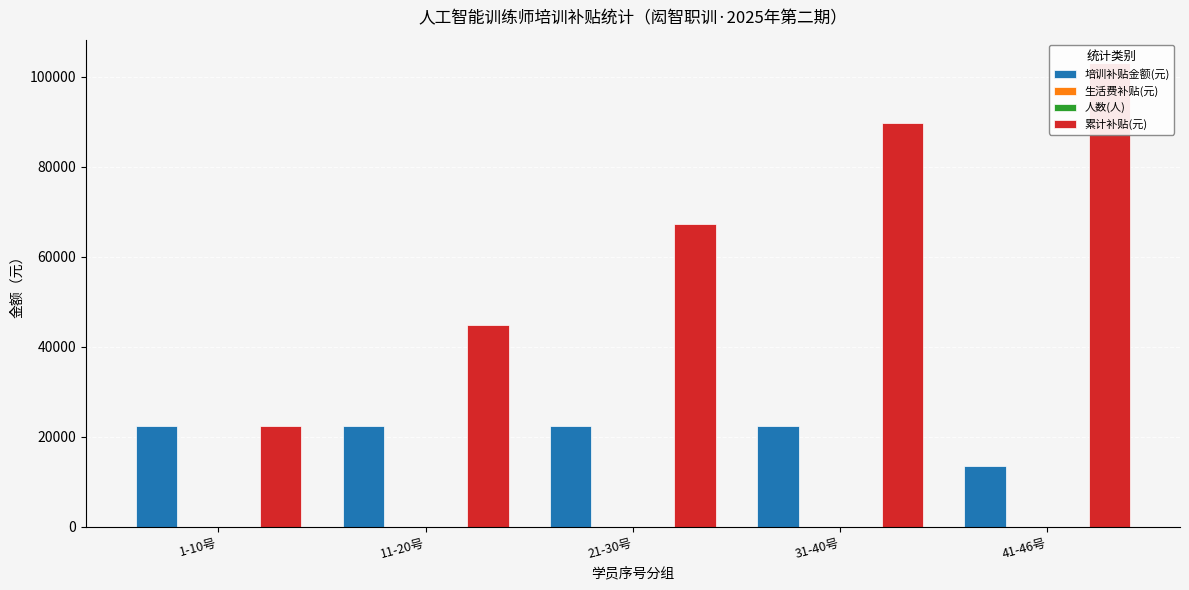

Which series changed the most between 11-20号 and 21-30号?

累计补贴(元)